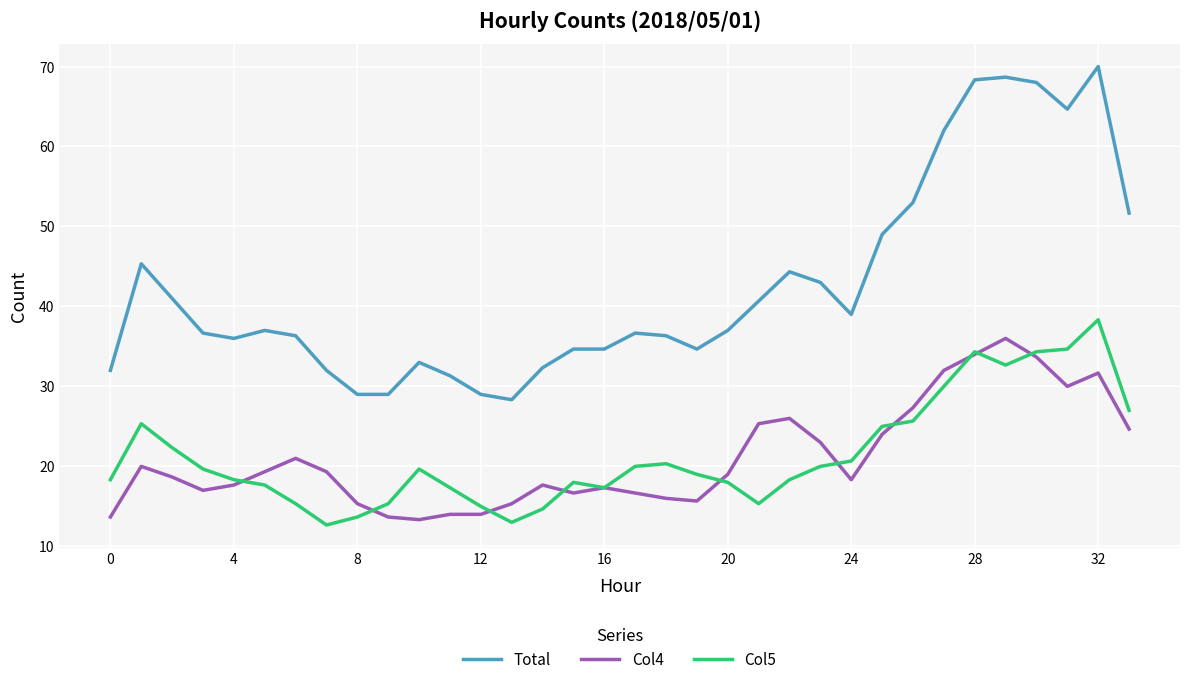

What is the maximum value shown in the chart?

70.0